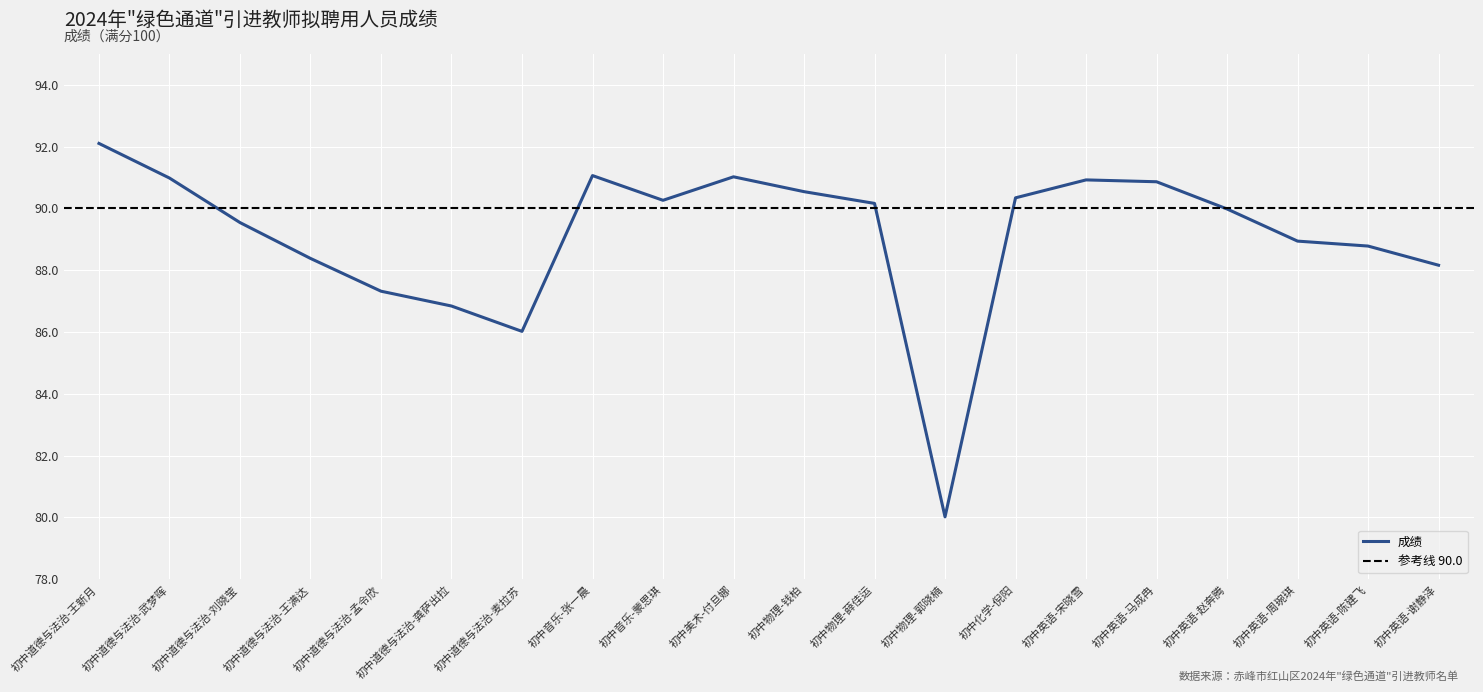

Between 初中音乐-张一晨 and 初中物理-薛佳运, which is larger?

初中音乐-张一晨